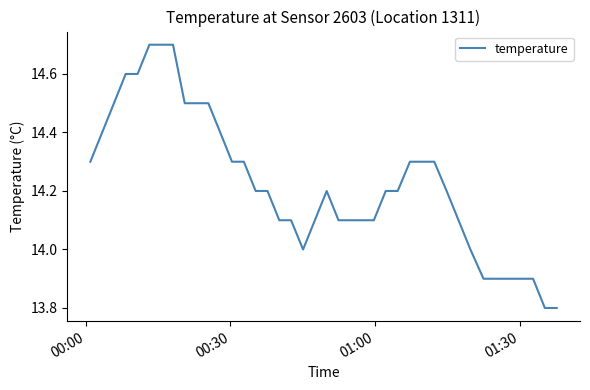

What is the minimum value shown in the chart?

13.8